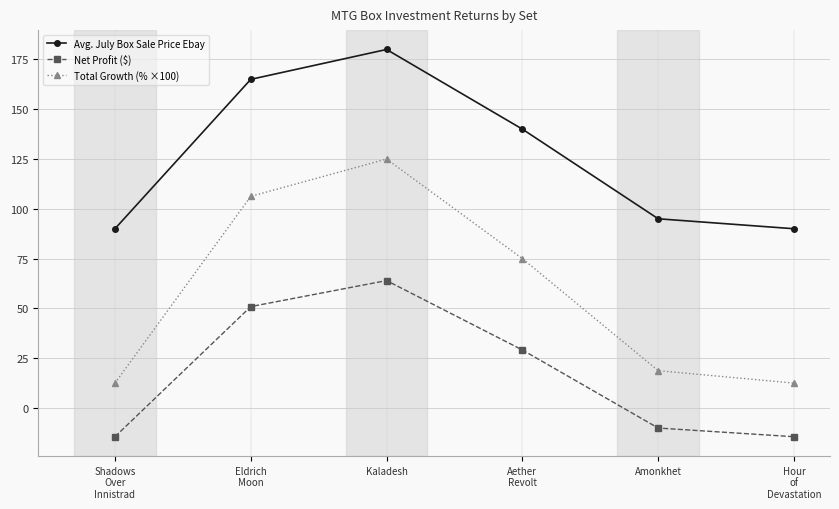

Where is Avg. July Box Sale Price Ebay nearest to the value 135?

Aether
Revolt